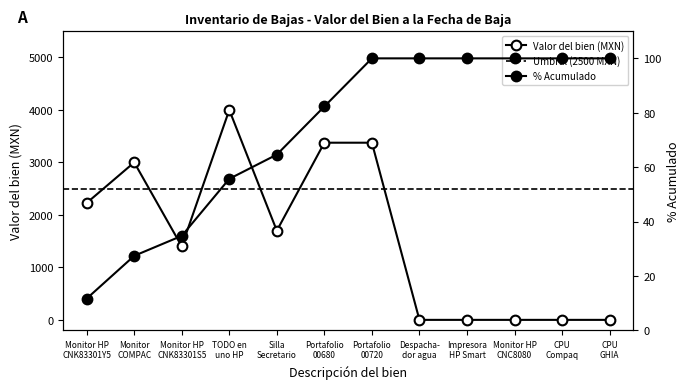

What is the sum of all values?

19074.9